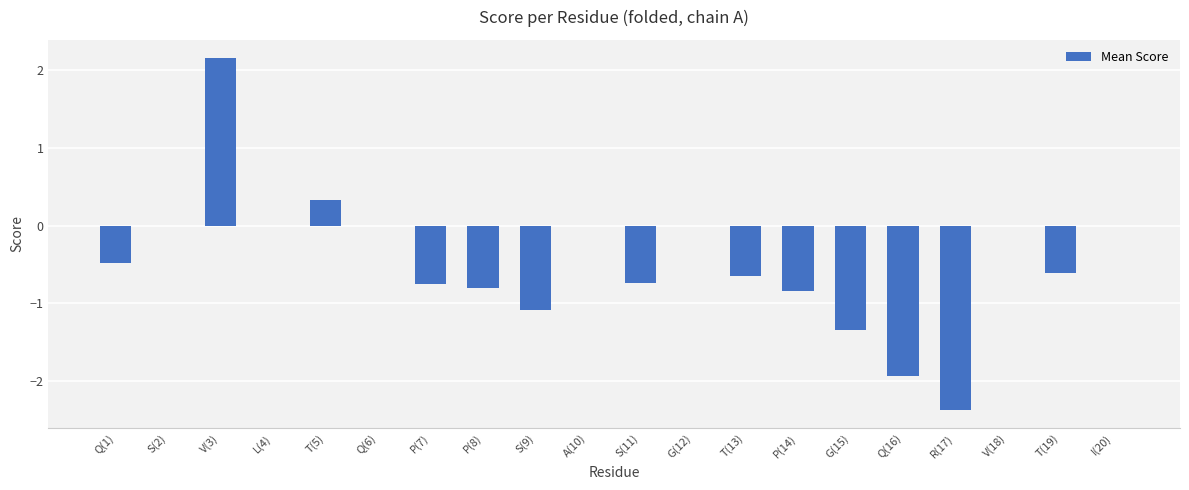

Which label corresponds to the largest value in the chart?

V(3)